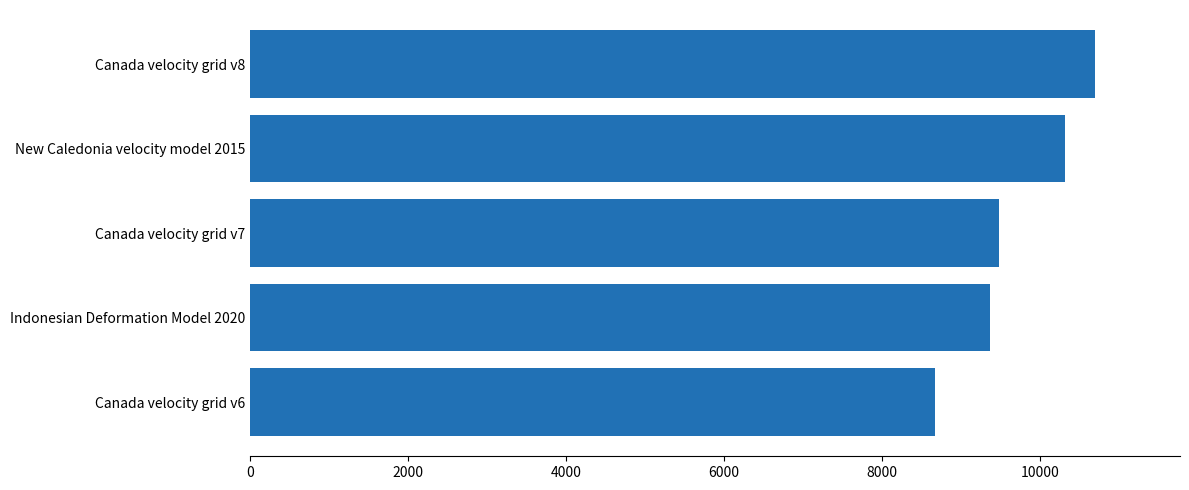

At which label is the value closest to 9691?

Canada velocity grid v7